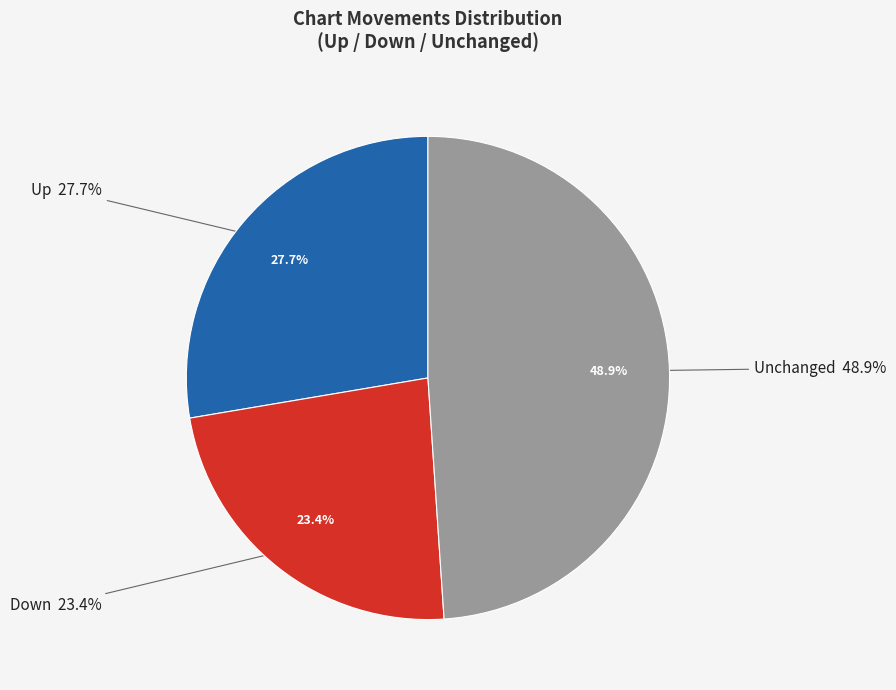

The up slice represents 28% of the pie. True or false?

True